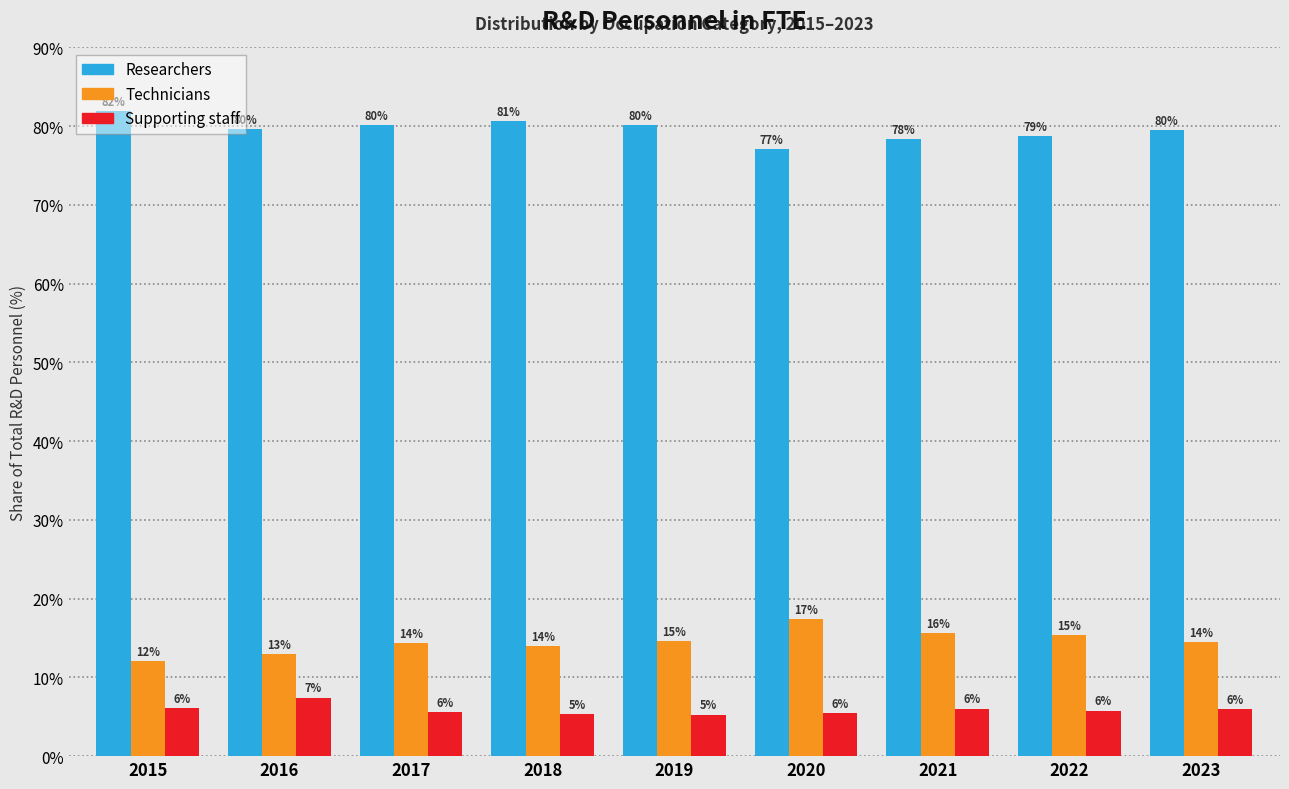

The Technicians series shows 3.2 at 2023. True or false?

False